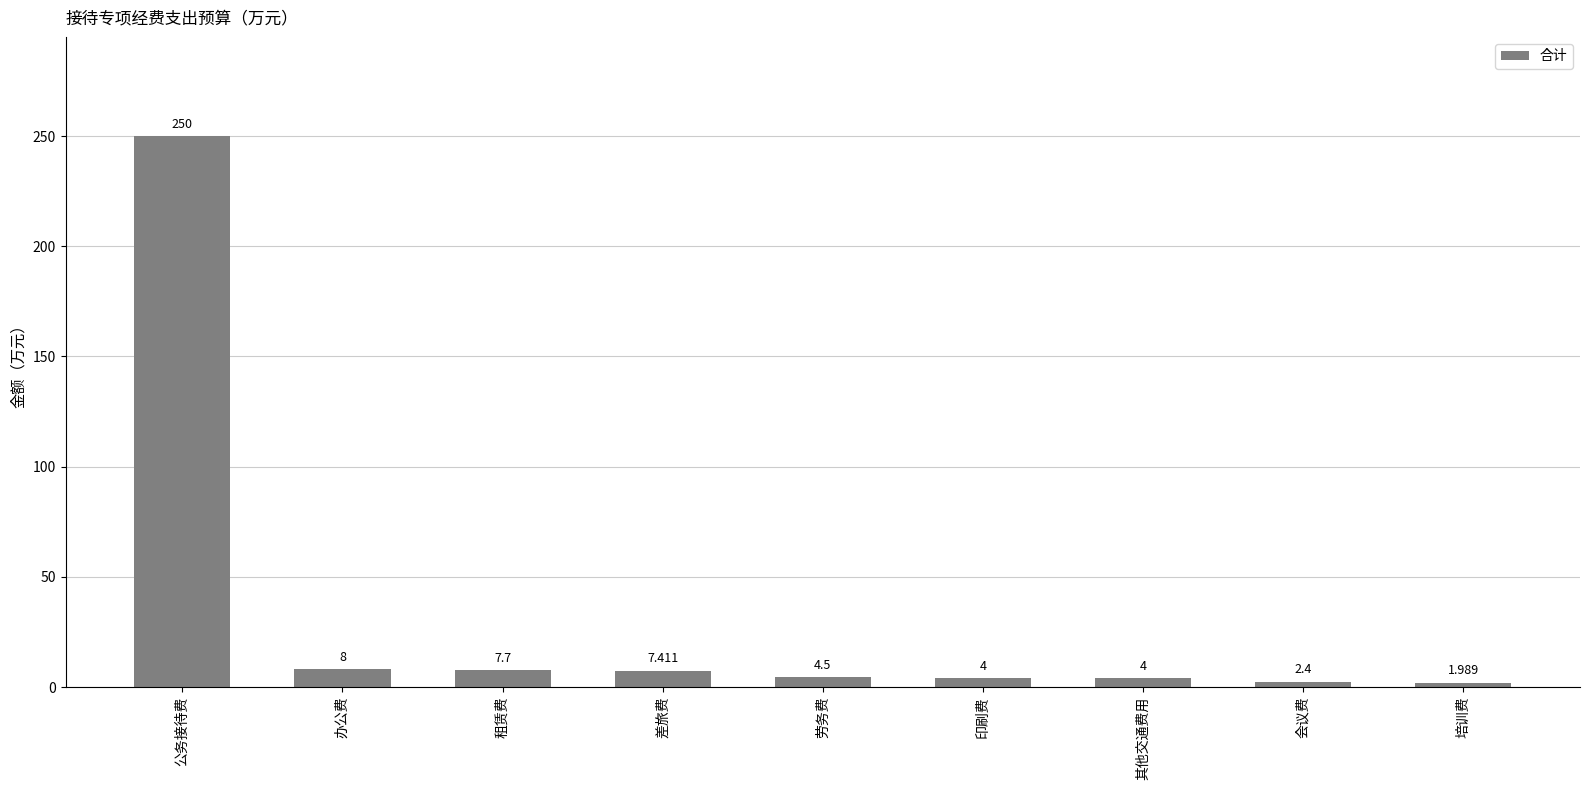

What position from the left is 其他交通费用?

7